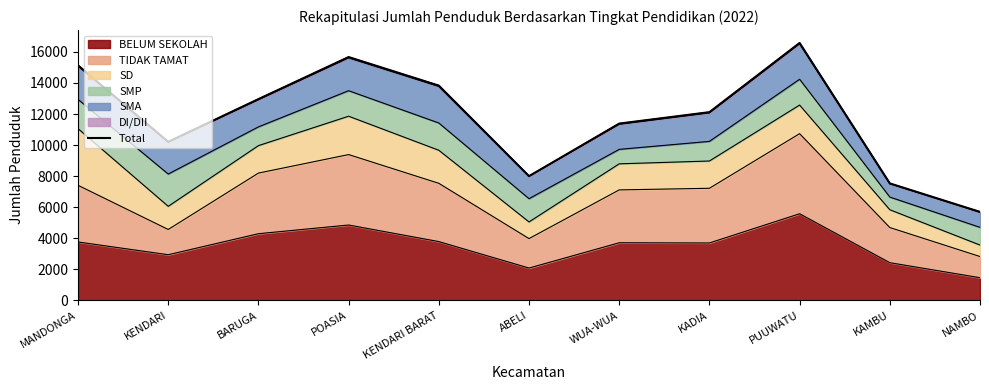

Where does the data first go above 12121?

MANDONGA